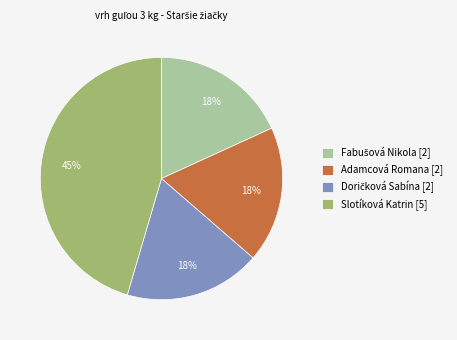

Is it true that Adamcová Romana [2] is 18% of the pie?

True